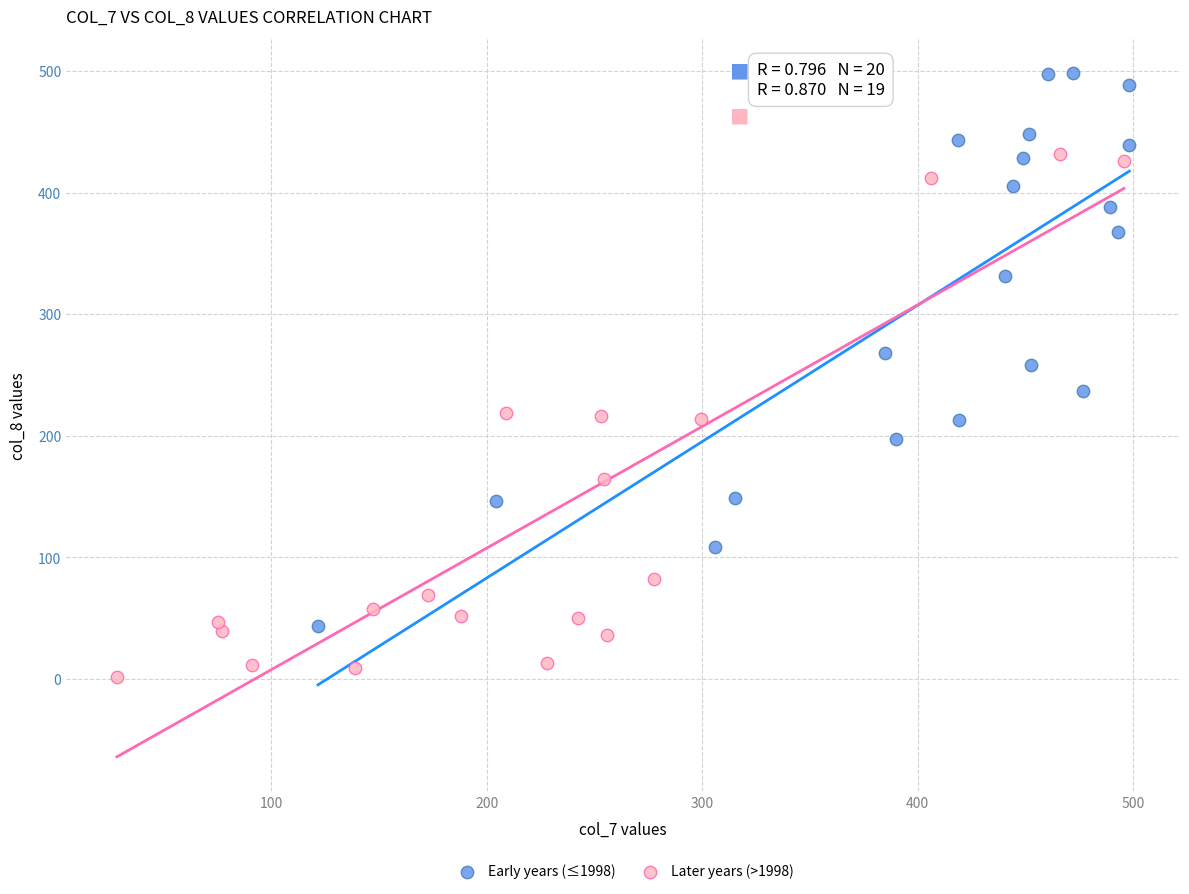

Which series contains the lowest Y value?

Later years (>1998)